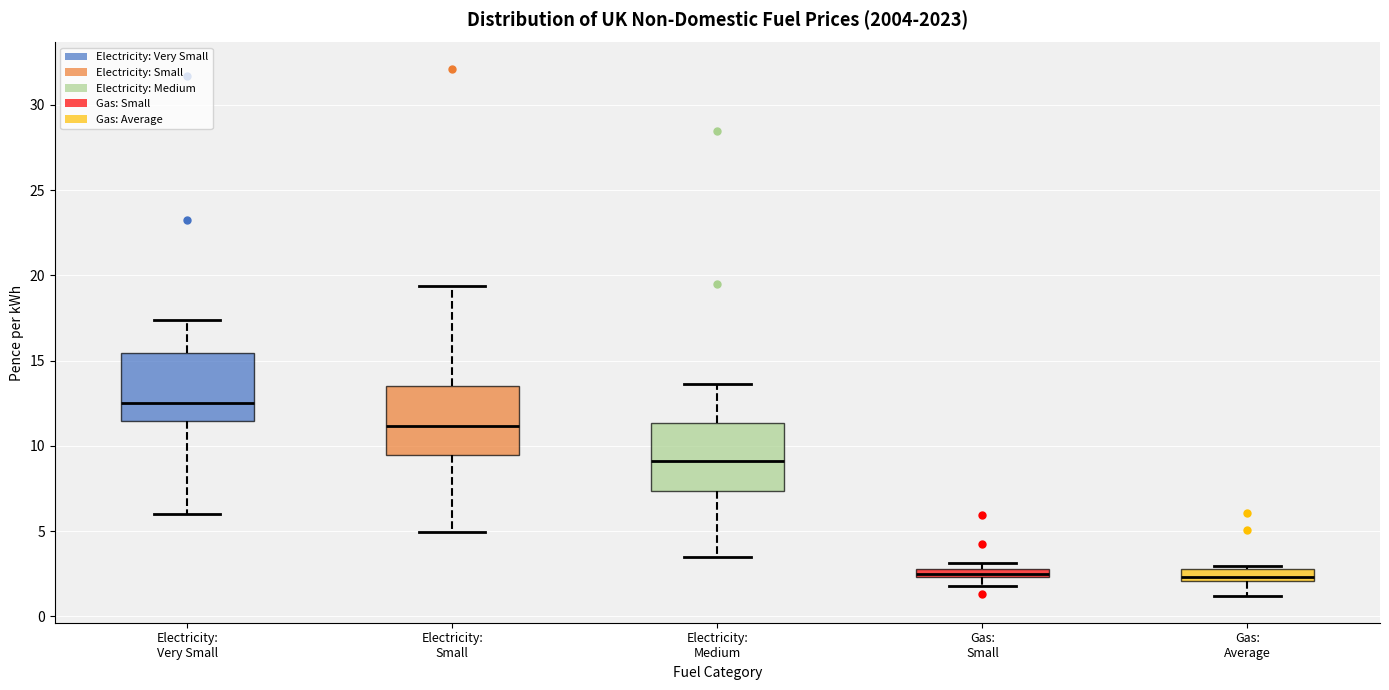

Where does the upper whisker of the box for Electricity: Very Small end on the y-axis? The values are not printed on the chart, so give them approximately, as read against the axis.

17.5